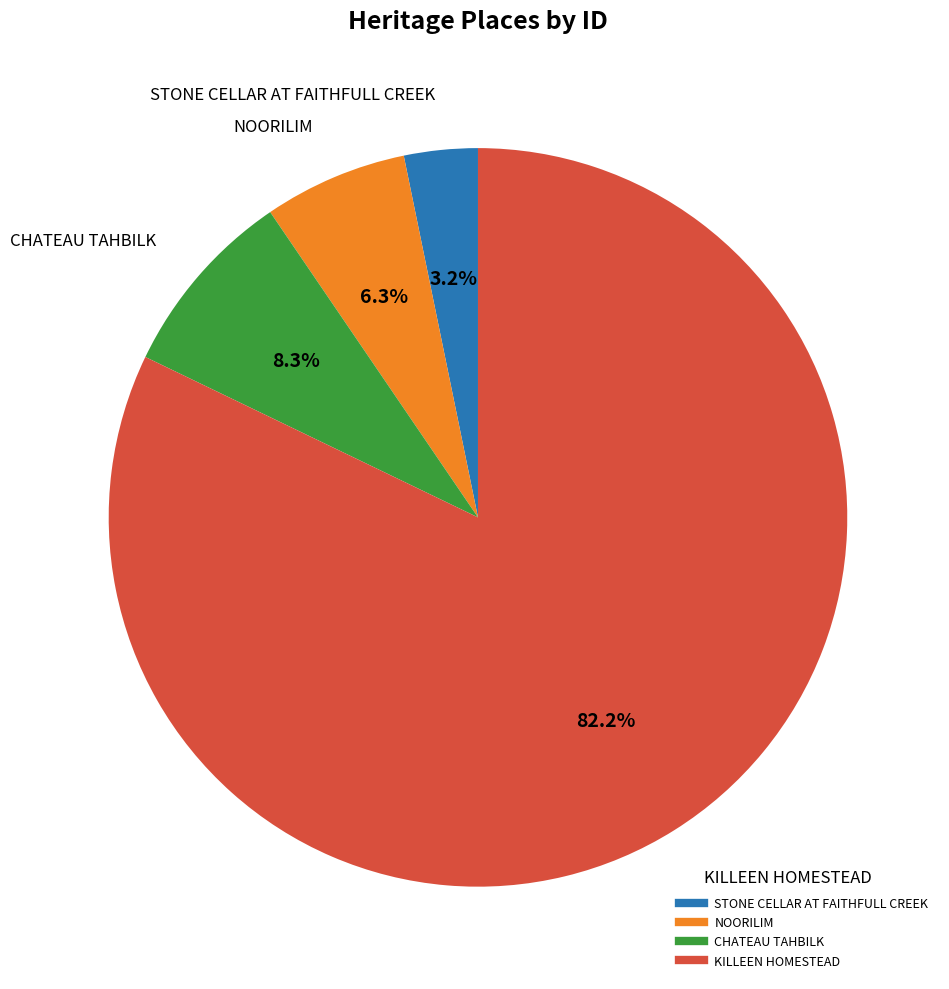

Rank the categories by value from lowest to highest.

STONE CELLAR AT FAITHFULL CREEK, NOORILIM, CHATEAU TAHBILK, KILLEEN HOMESTEAD